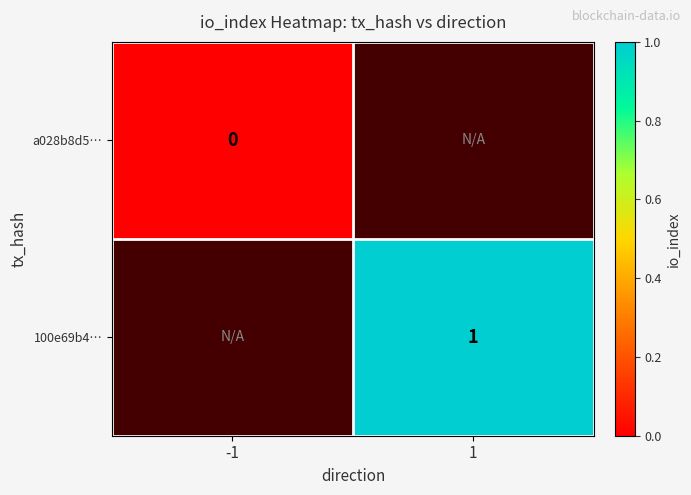

Count the number of data series in this chart.

2